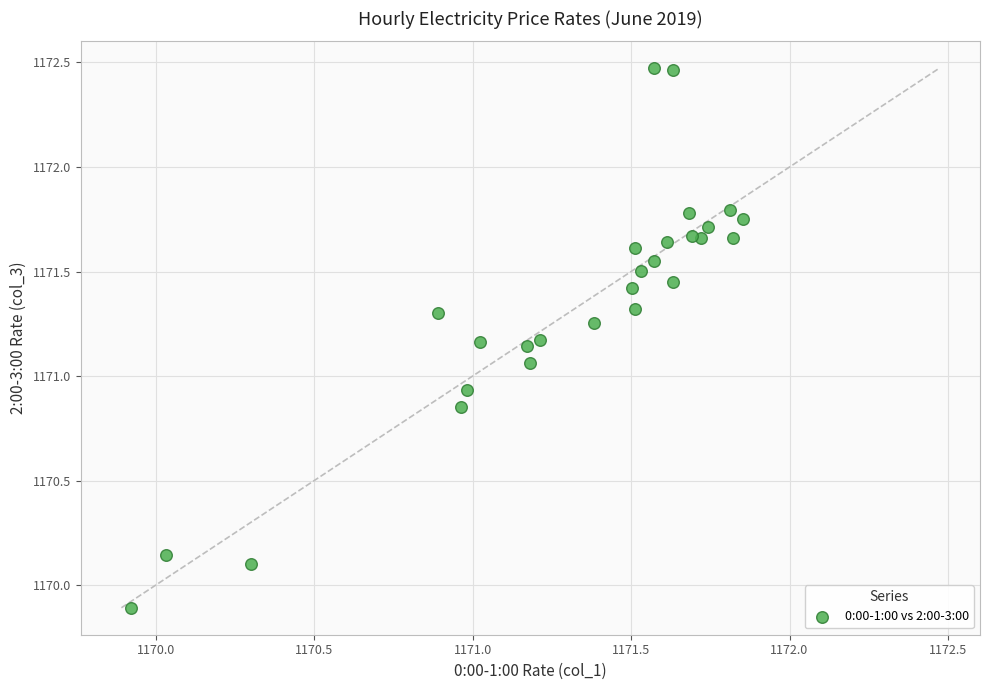

What is the range of Y values (max minus min)?

2.6